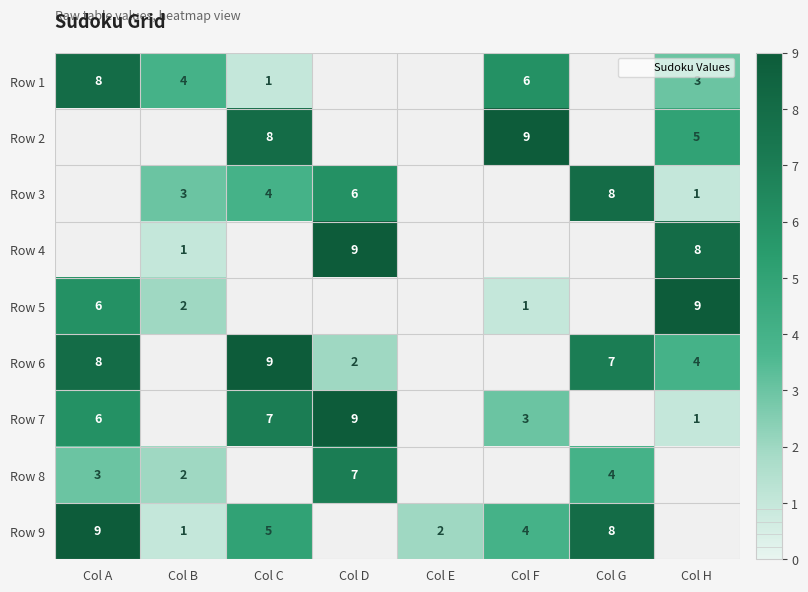

The Row 9 series shows 1.0 at Col B. True or false?

True